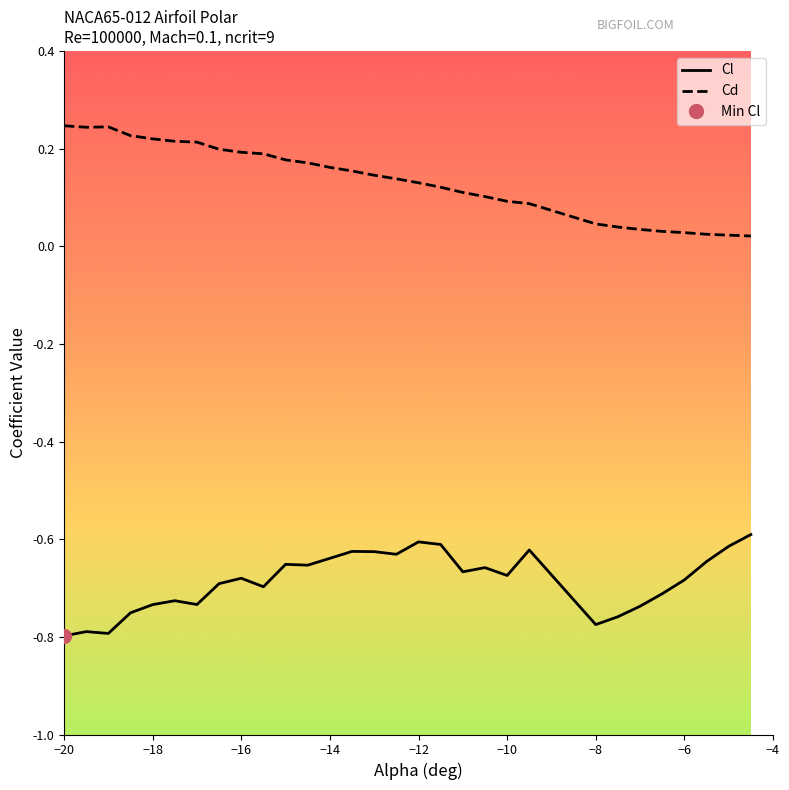

Which has a higher value, -17 or -10?

-10